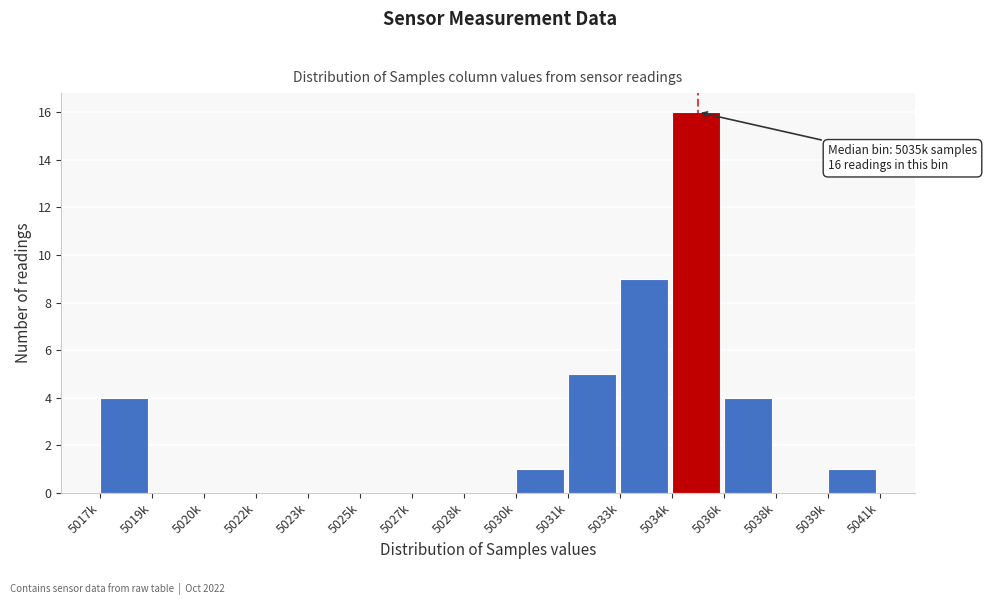

Reading left to right, what are all the values shown in this chart?

5017k=4	5019k=0	5020k=0	5022k=0	5023k=0	5025k=0	5027k=0	5028k=0	5030k=1	5031k=5	5033k=9	5034k=16	5036k=4	5038k=0	5039k=1